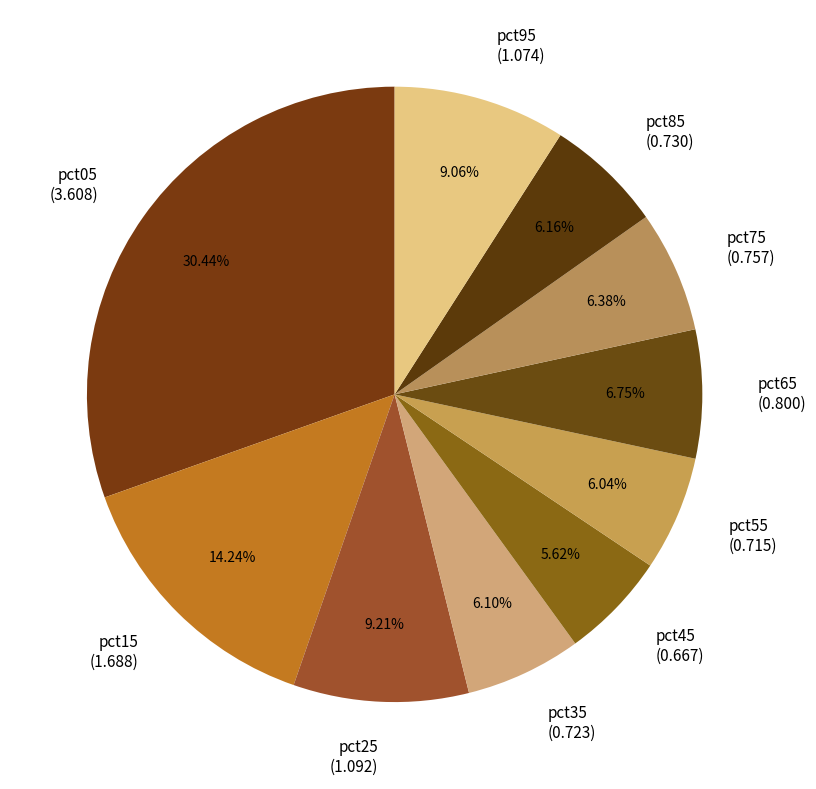

What percentage do pct95 and pct85 together represent?

15.2%